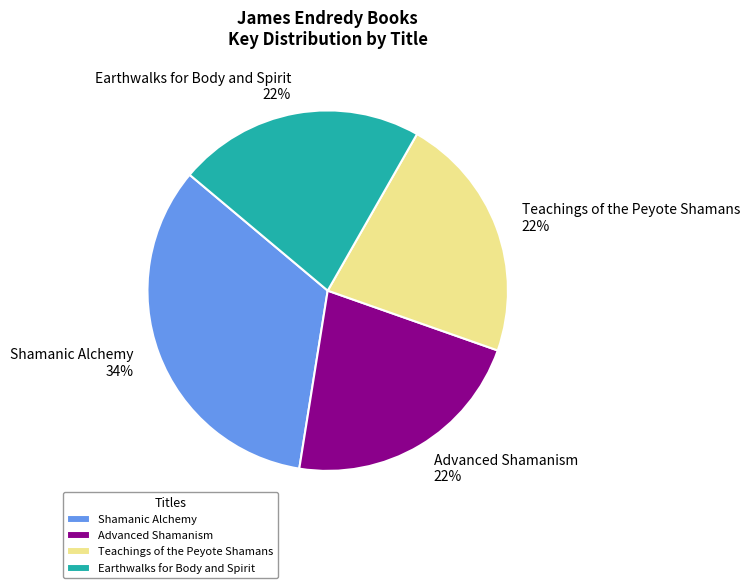

True or false: Shamanic Alchemy accounts for 45% of the total.

False